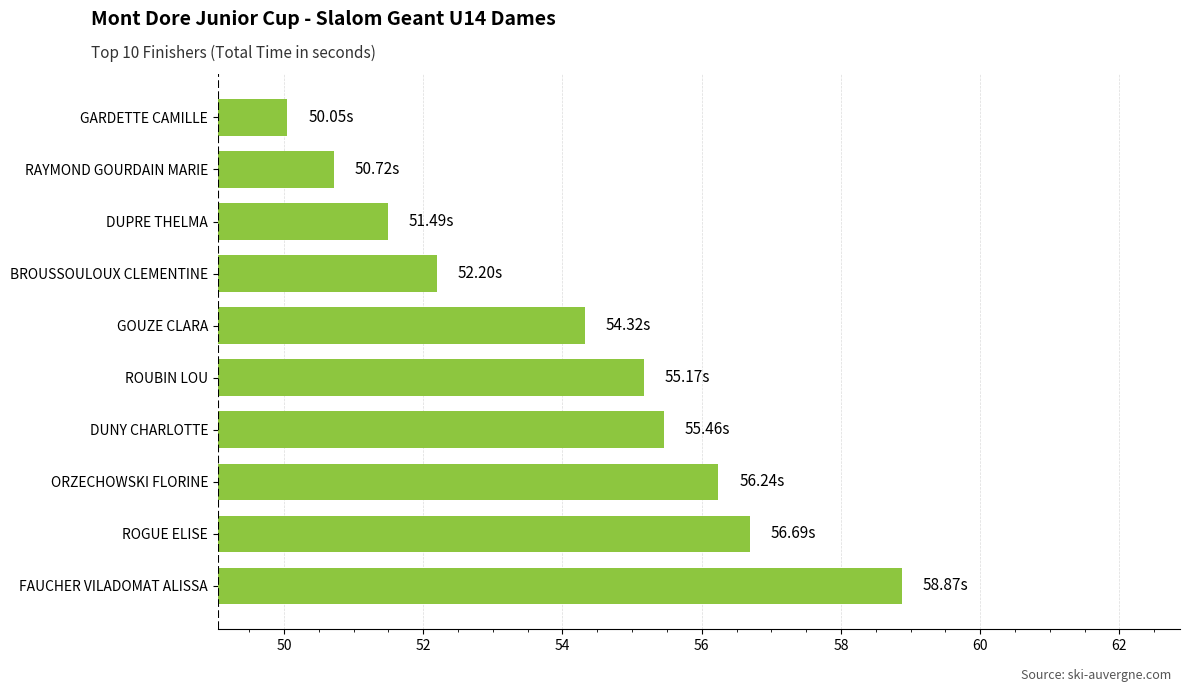

List the labels in order of value, largest first.

FAUCHER VILADOMAT ALISSA, ROGUE ELISE, ORZECHOWSKI FLORINE, DUNY CHARLOTTE, ROUBIN LOU, GOUZE CLARA, BROUSSOULOUX CLEMENTINE, DUPRE THELMA, RAYMOND GOURDAIN MARIE, GARDETTE CAMILLE